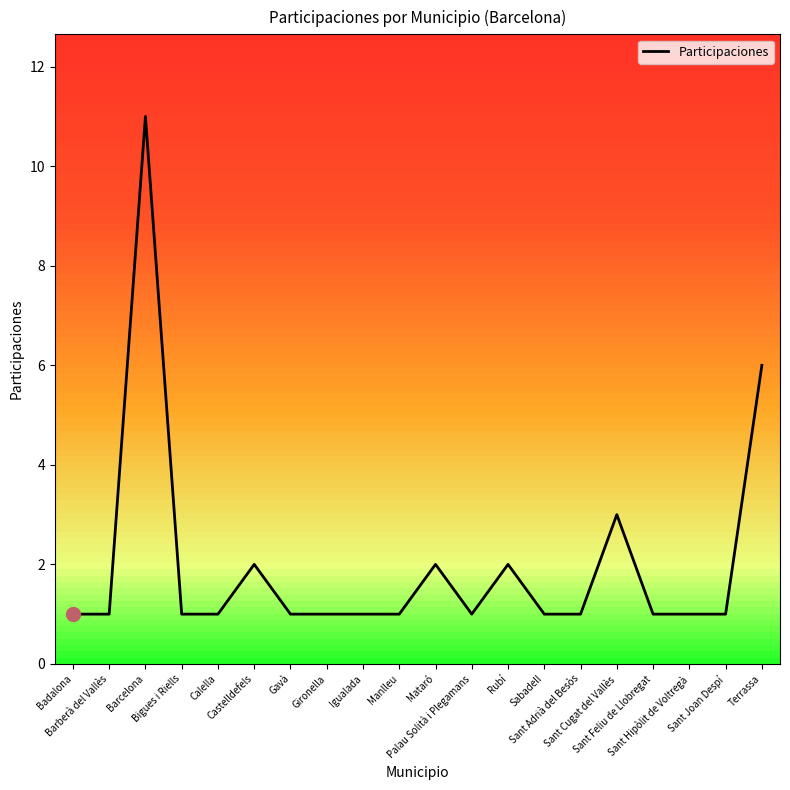

What is the greatest value displayed?

11